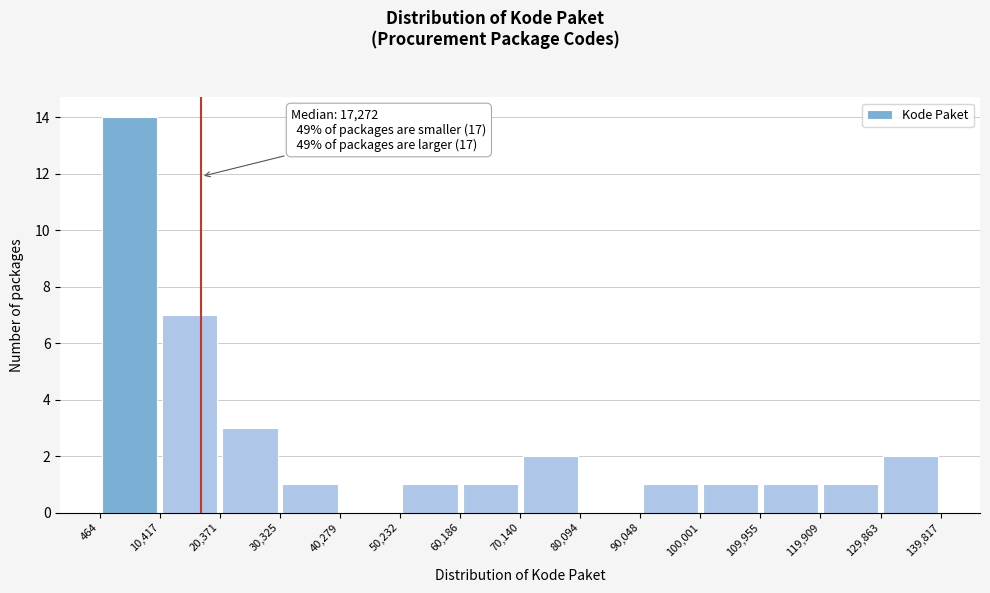

Which range on the x-axis has the tallest bar?

464 to 10,417